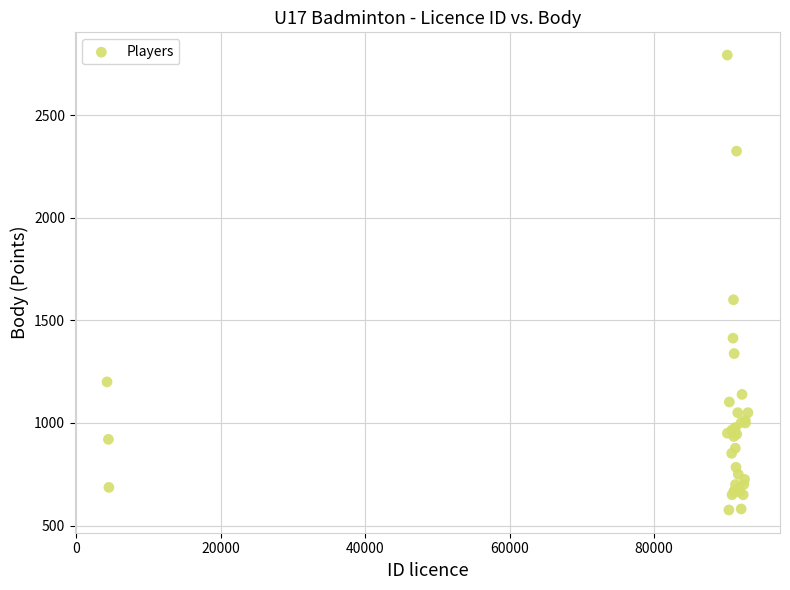

What Y value in the scatter plot is closest to 1684?

1600